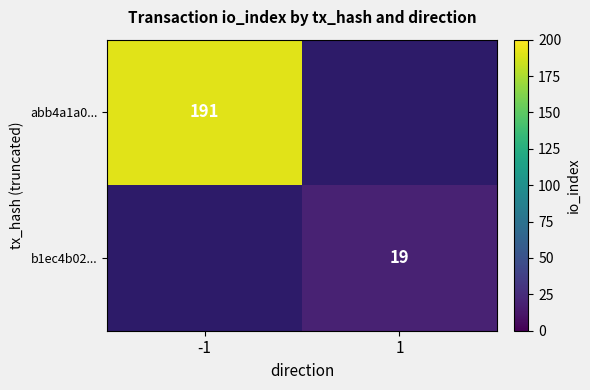

The value of b1ec4b02... at 1 is 33. True or false?

False